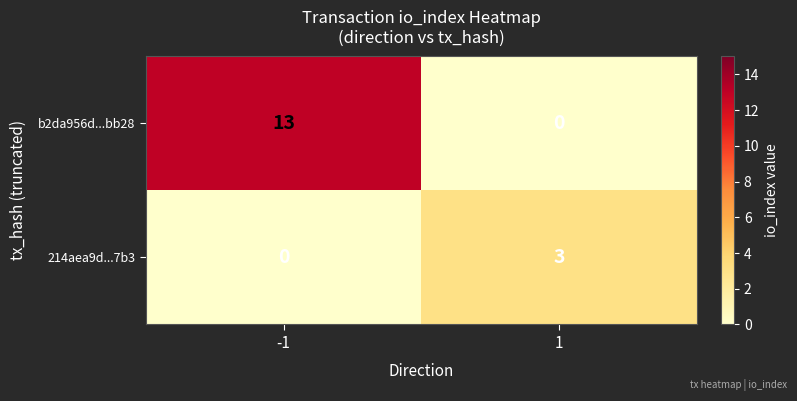

What is the maximum value shown in the chart?

13